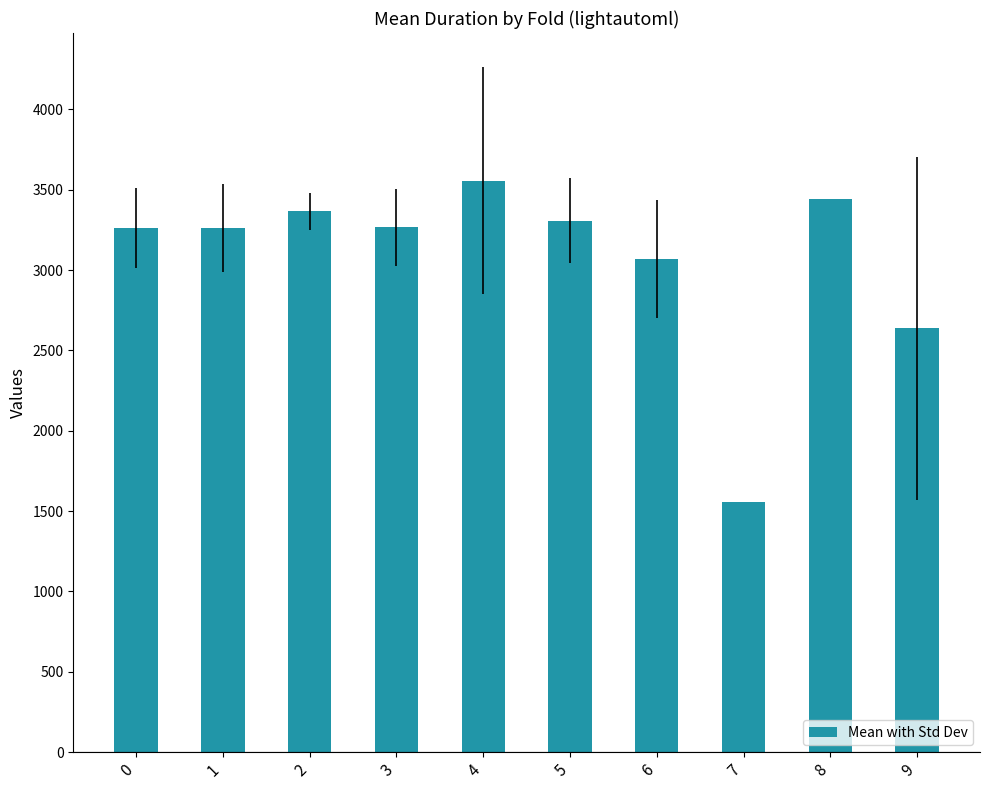

What is the value of the 3rd bar from the left?

3366.9